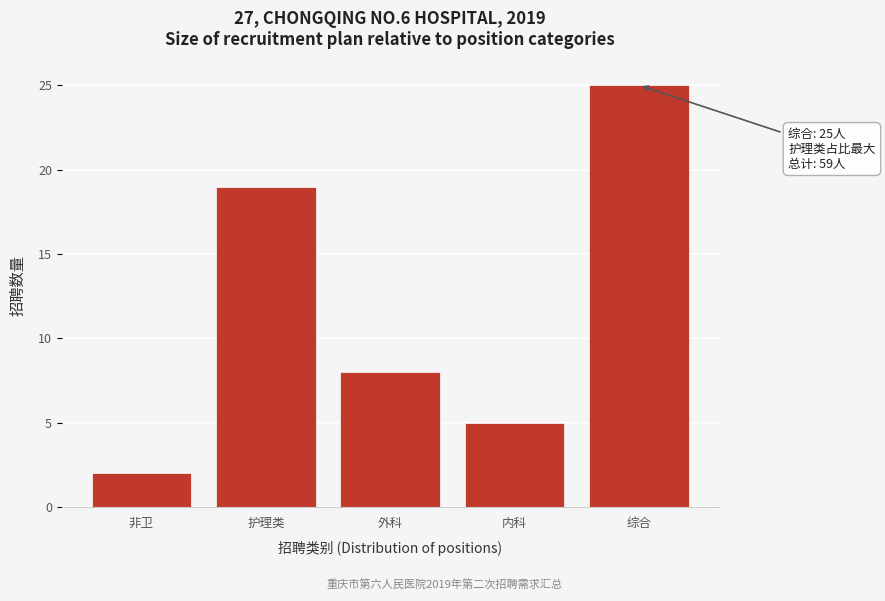

Reading right to left, transcribe all the data shown in this chart.

综合=25	内科=5	外科=8	护理类=19	非卫=2